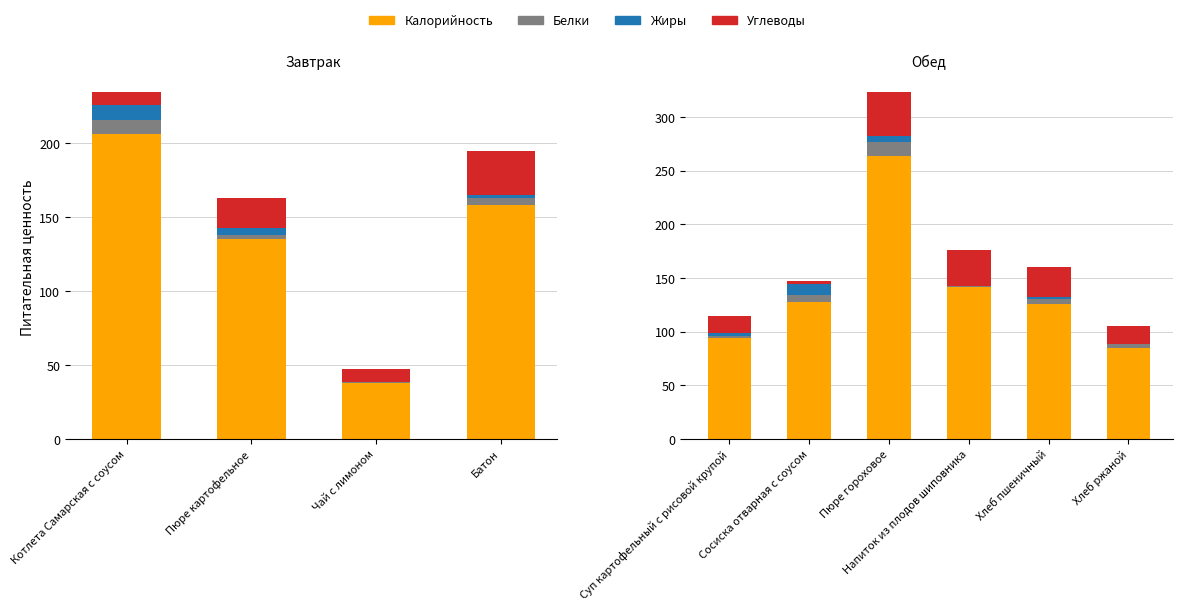

Rank the series at Напиток из плодов шиповника from lowest to highest value.

Жиры, Белки, Углеводы, Калорийность